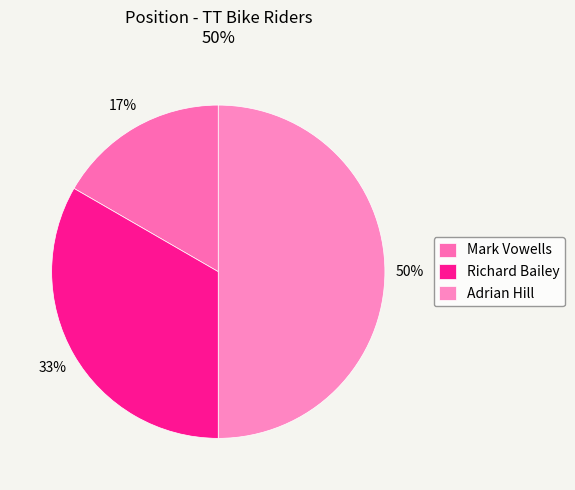

What percentage is NOT represented by Richard Bailey?

66.7%